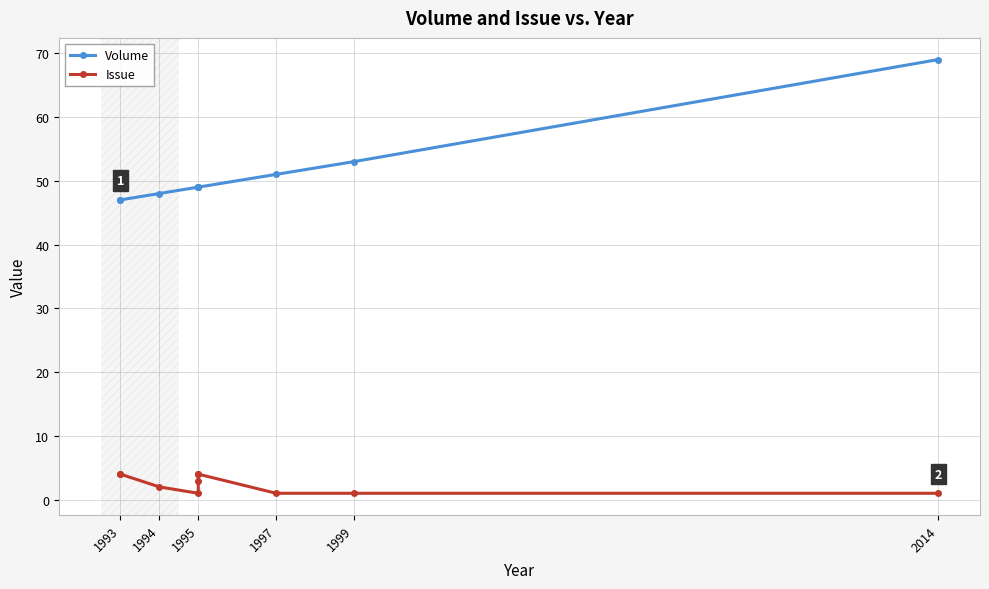

True or false: Volume and Issue intersect in this chart.

False